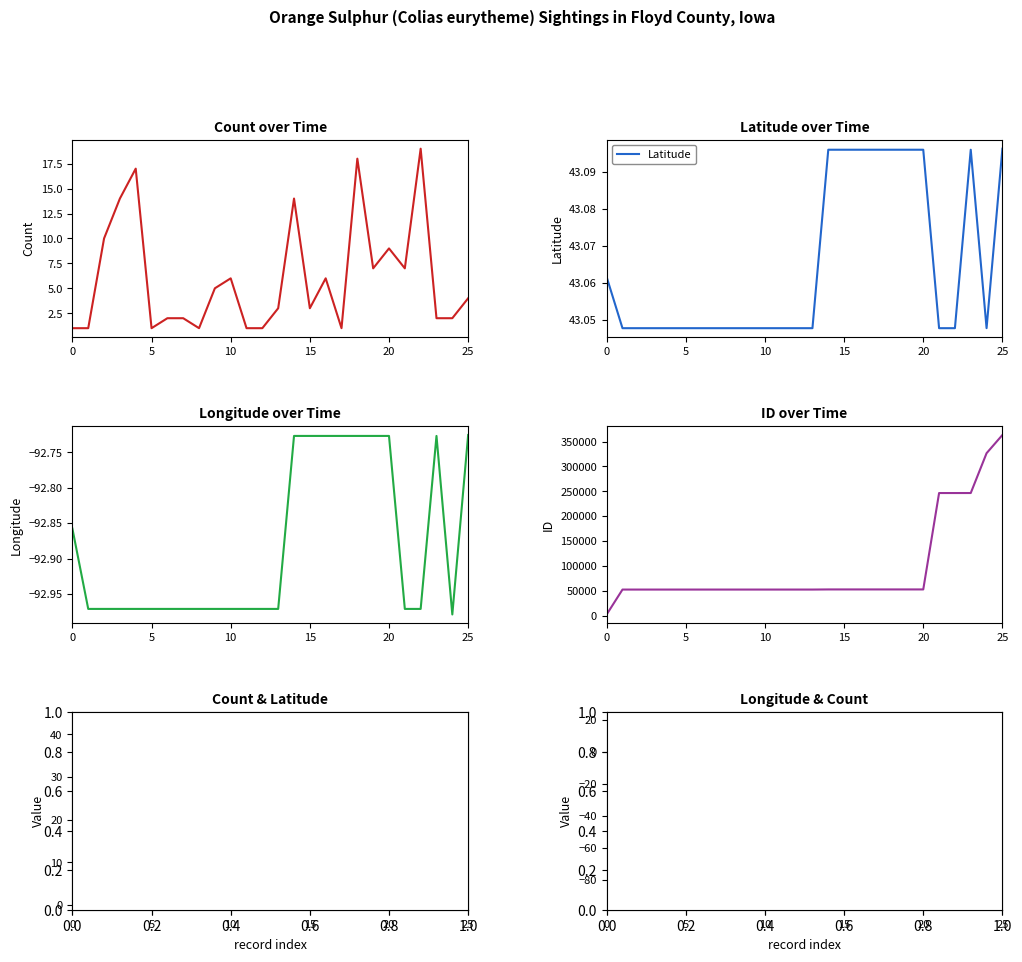

Between 16 and 8, which is larger?

16